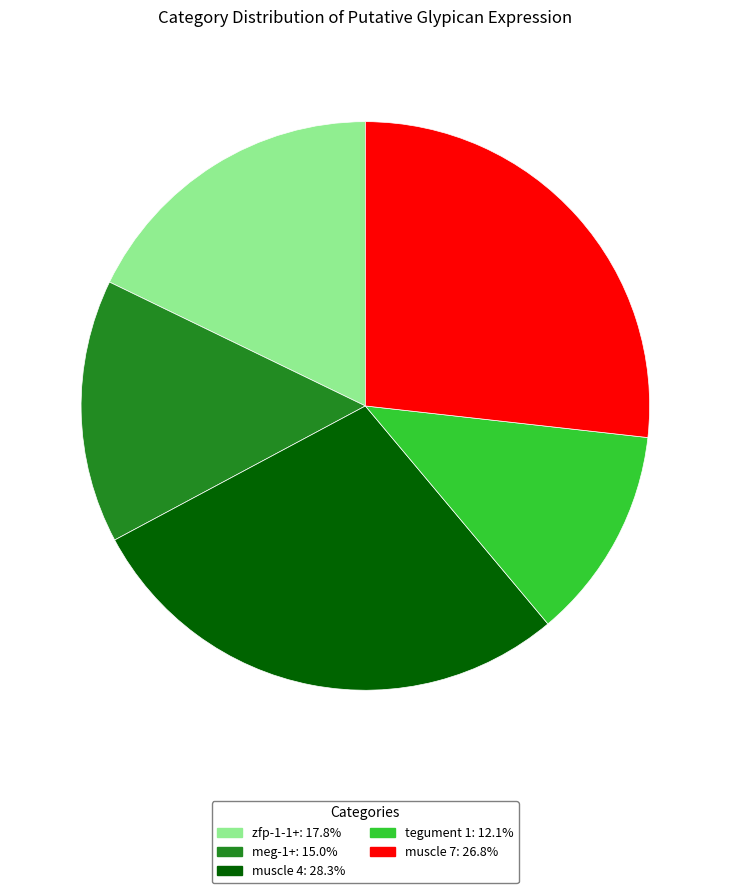

Combined, do tegument 1 and zfp-1-1+ account for over 50%?

No